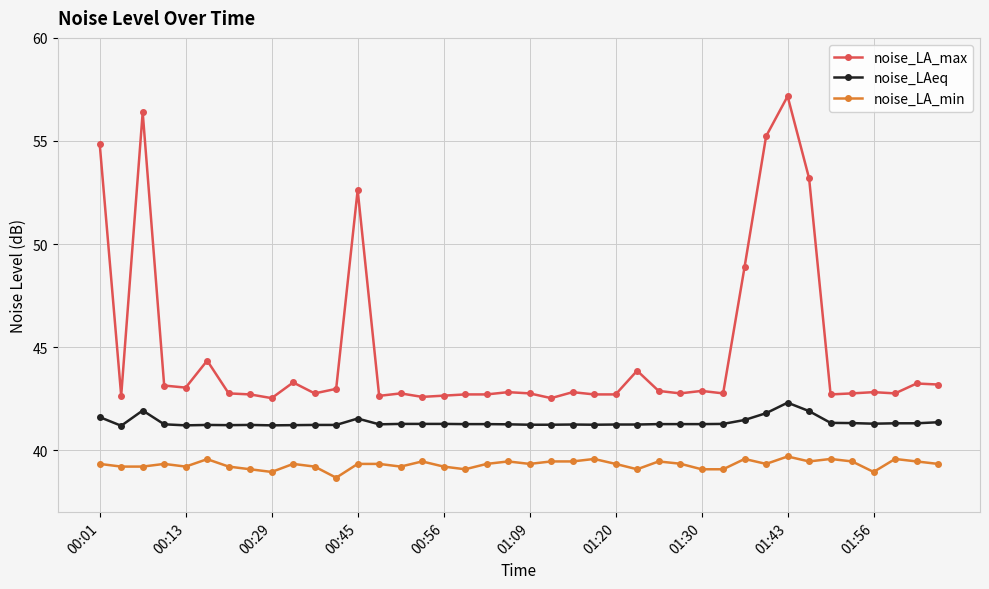

What are all the series names shown in the legend?

noise_LA_max, noise_LAeq, noise_LA_min